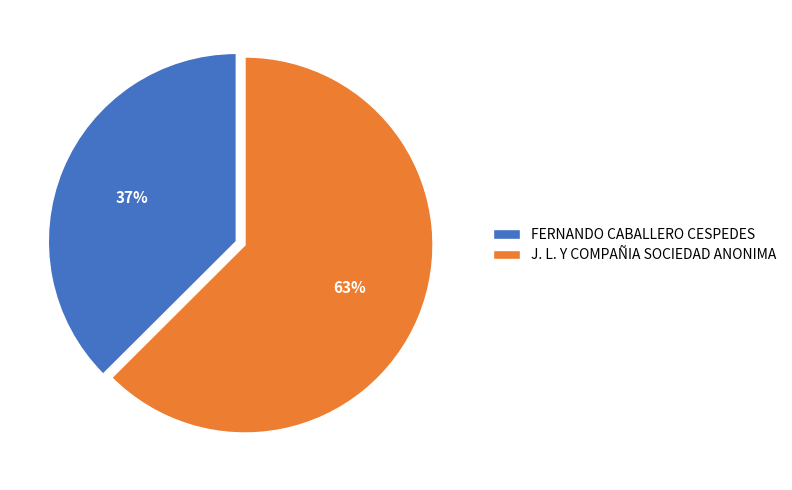

Which slice is the smallest?

FERNANDO CABALLERO CESPEDES